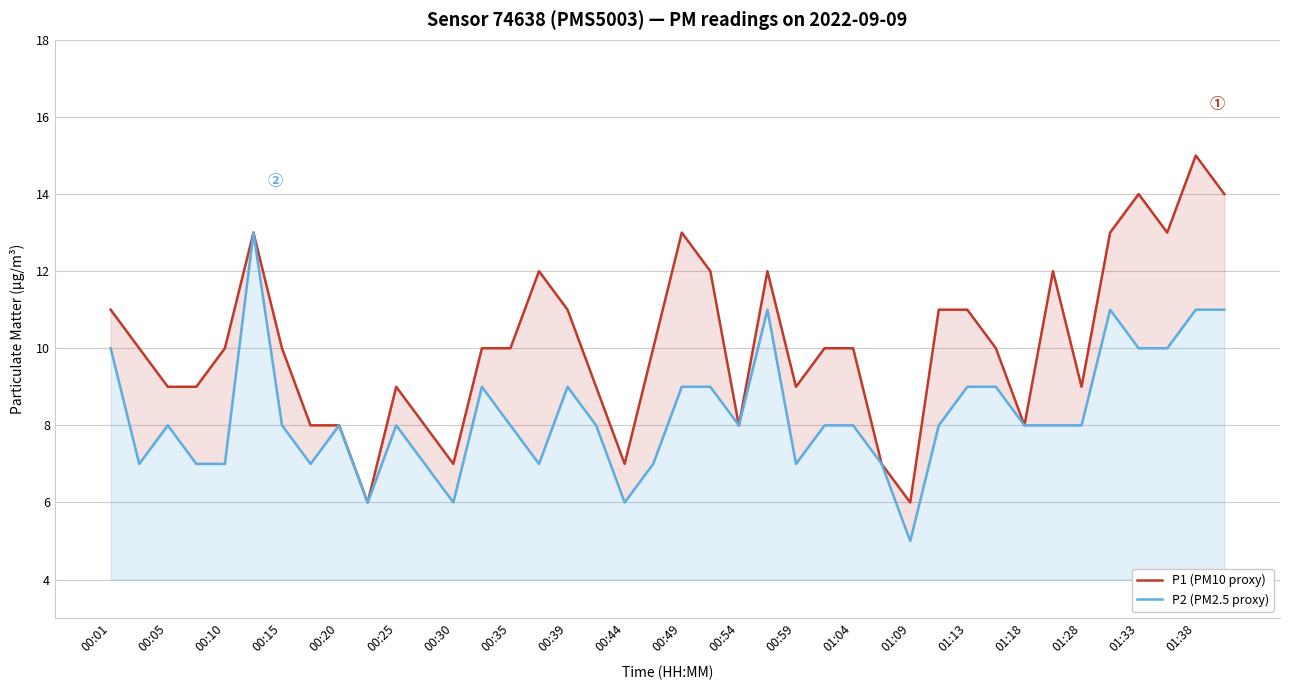

How many interior local valleys does the P2 (PM2.5 proxy) series have?

9